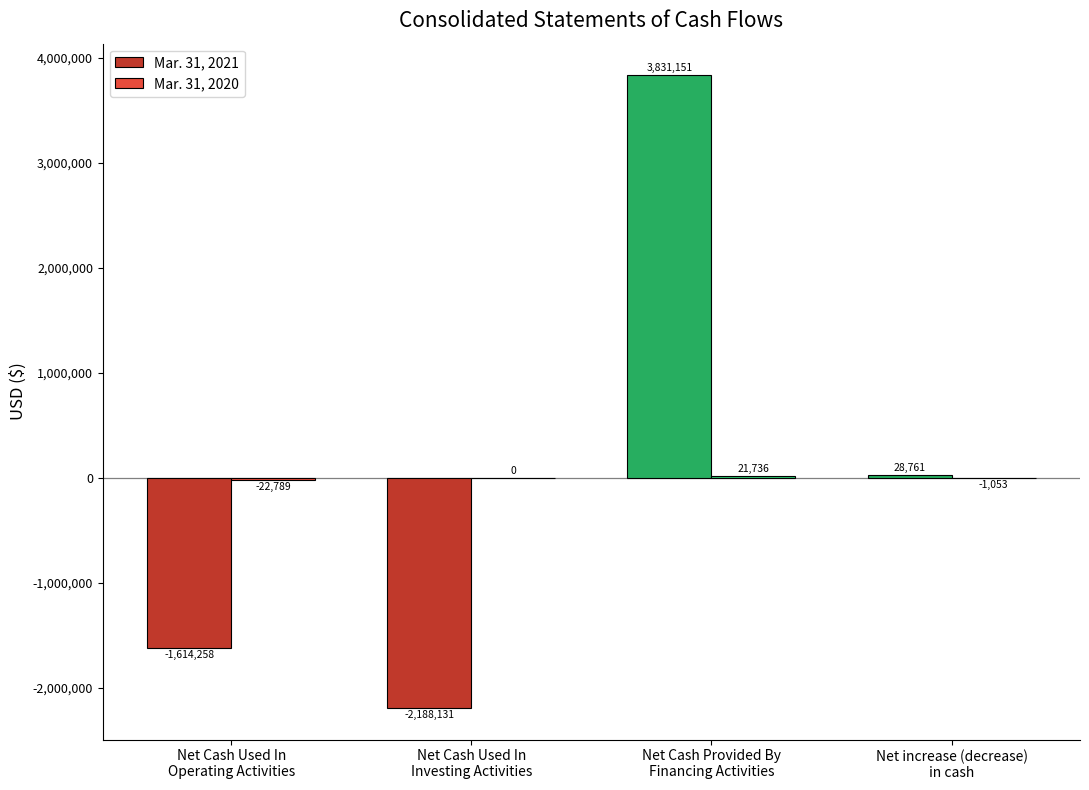

Which series has the widest spread of values?

Mar. 31, 2021